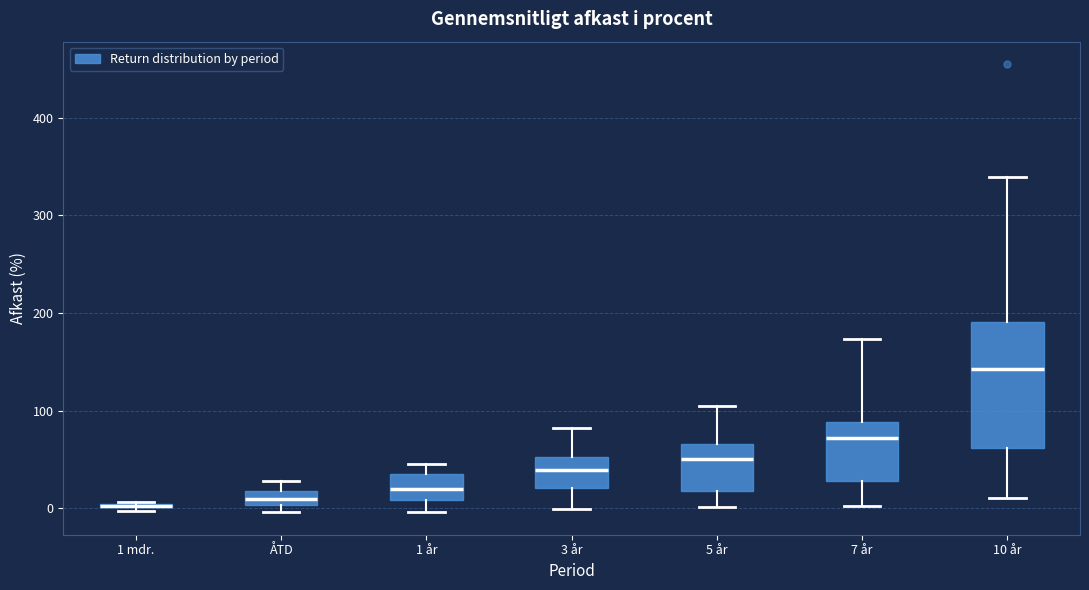

Where is the upper edge of the box for 3 år on the y-axis? The values are not printed on the chart, so give them approximately, as read against the axis.

50